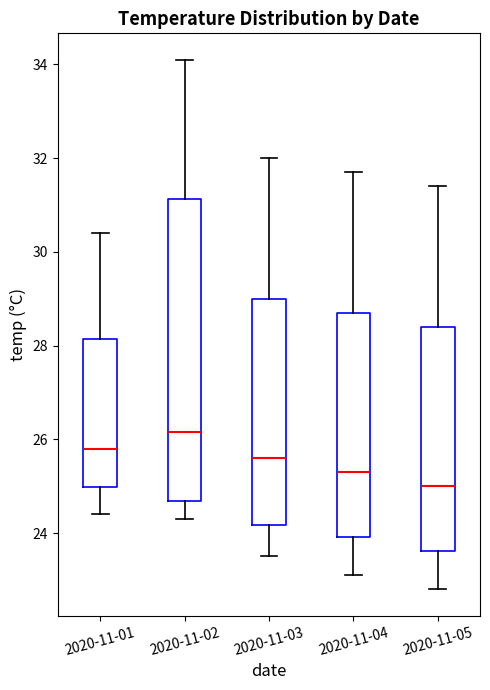

Where is the upper edge of the box for 2020-11-02 on the y-axis? The values are not printed on the chart, so give them approximately, as read against the axis.

31.2